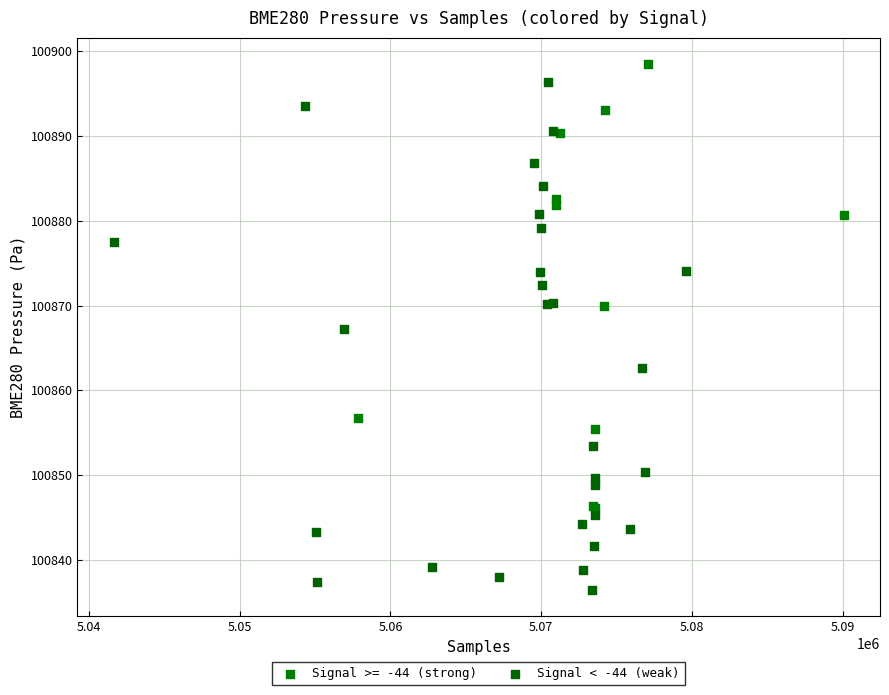

Which series has the largest Y range (max minus min)?

Signal < -44 (weak)